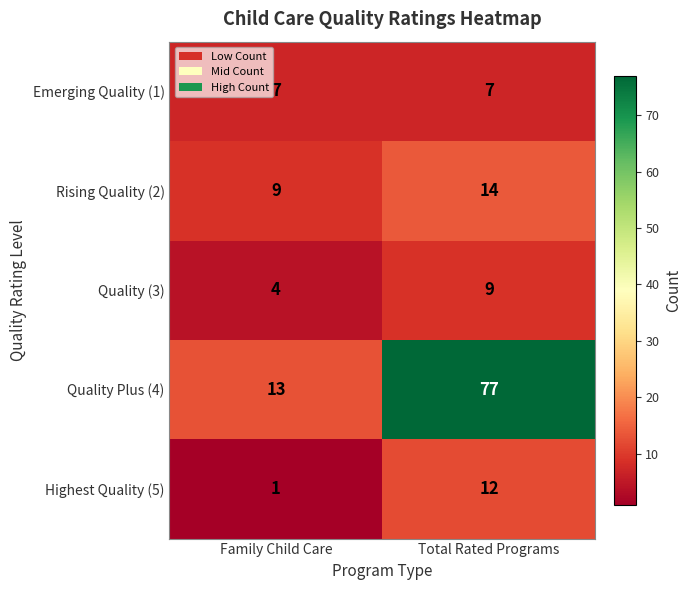

At which category is the sum across all series the highest?

Total Rated Programs